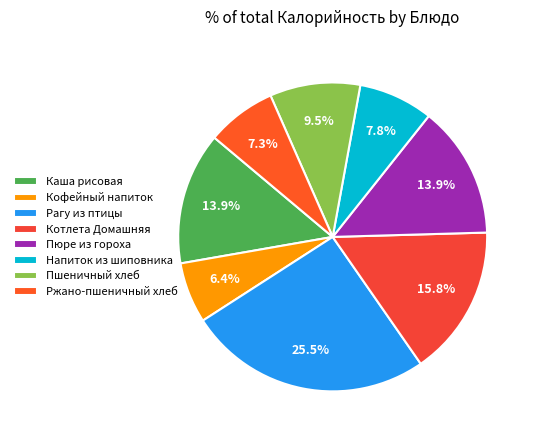

Is the sum of Пшеничный хлеб and Напиток из шиповника greater than half?

No